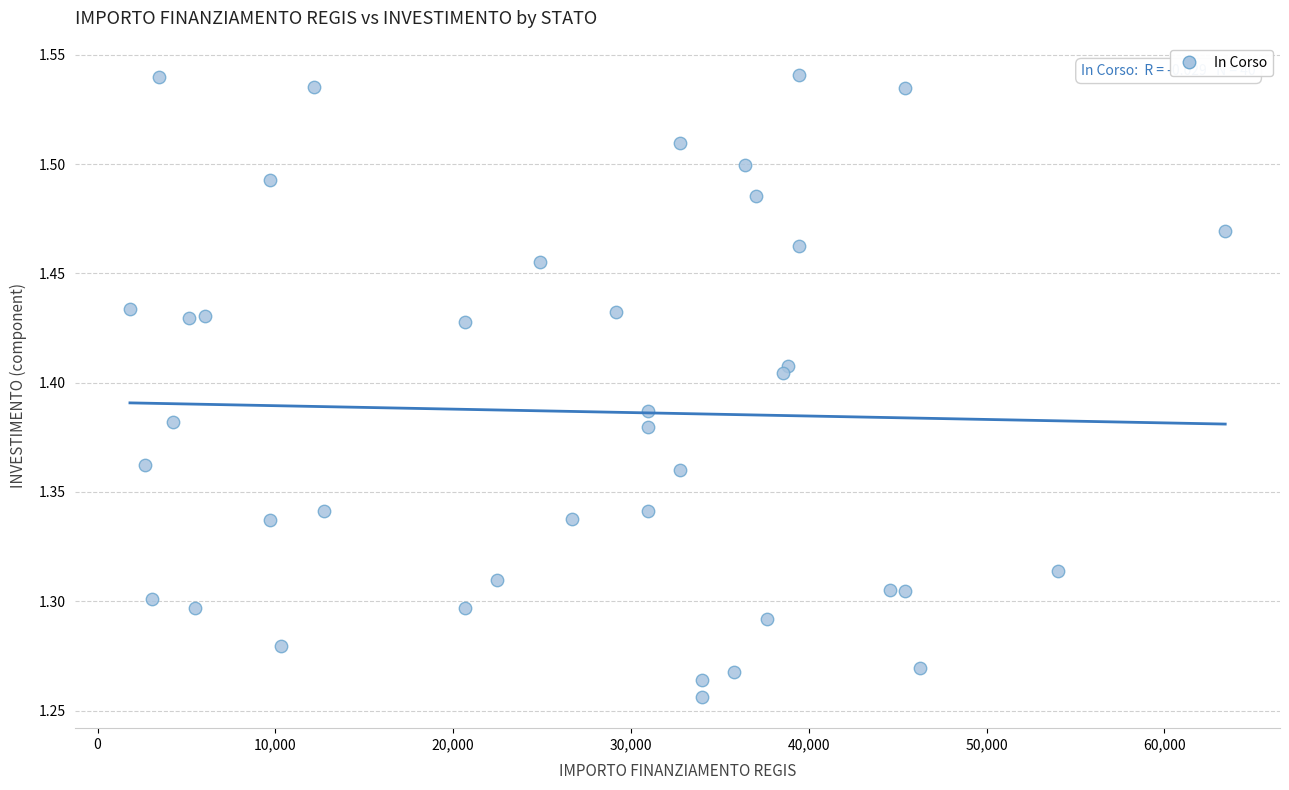

What is the range of X values (max minus min)?

61597.0